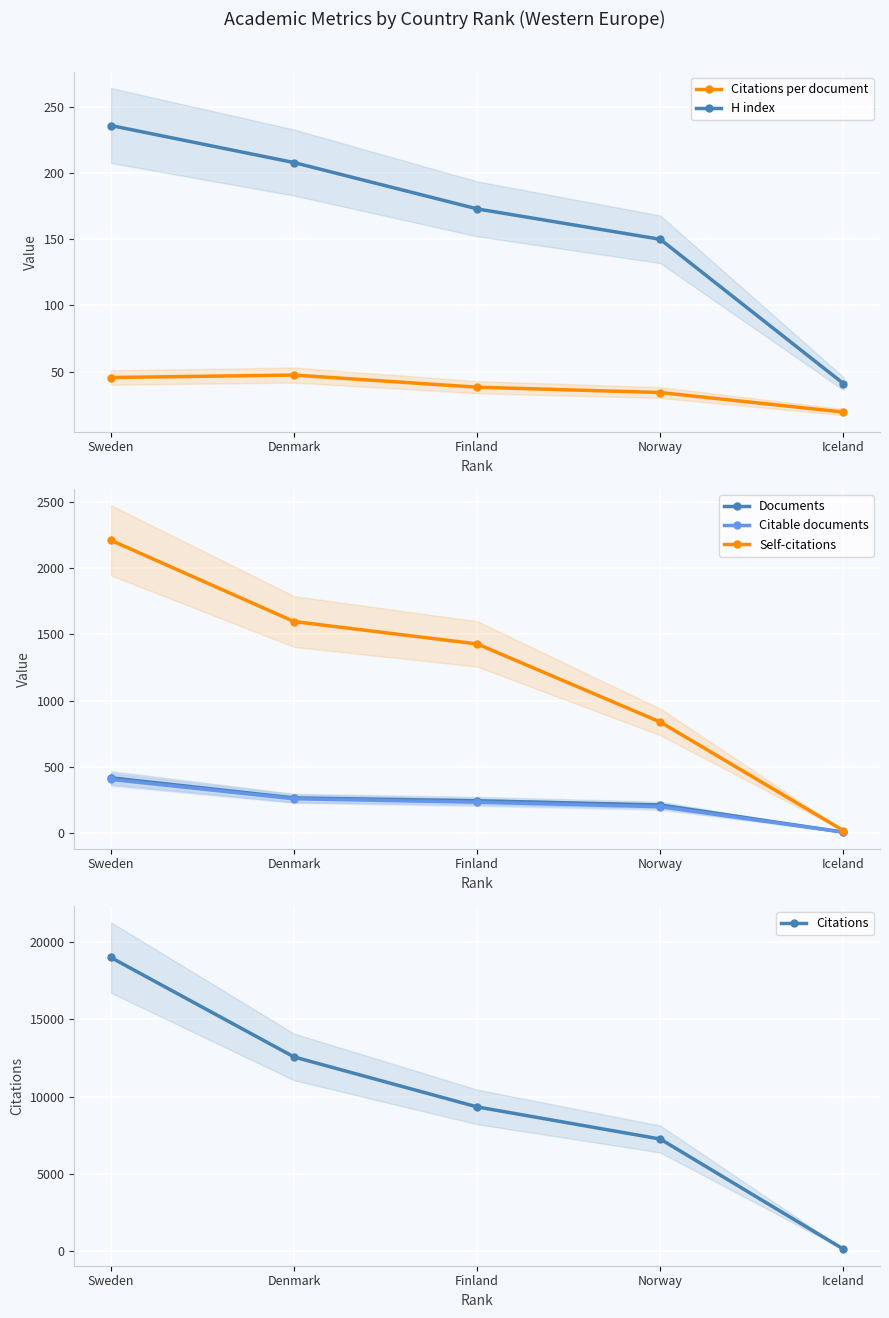

At which label does Citations per document first exceed 38?

Sweden